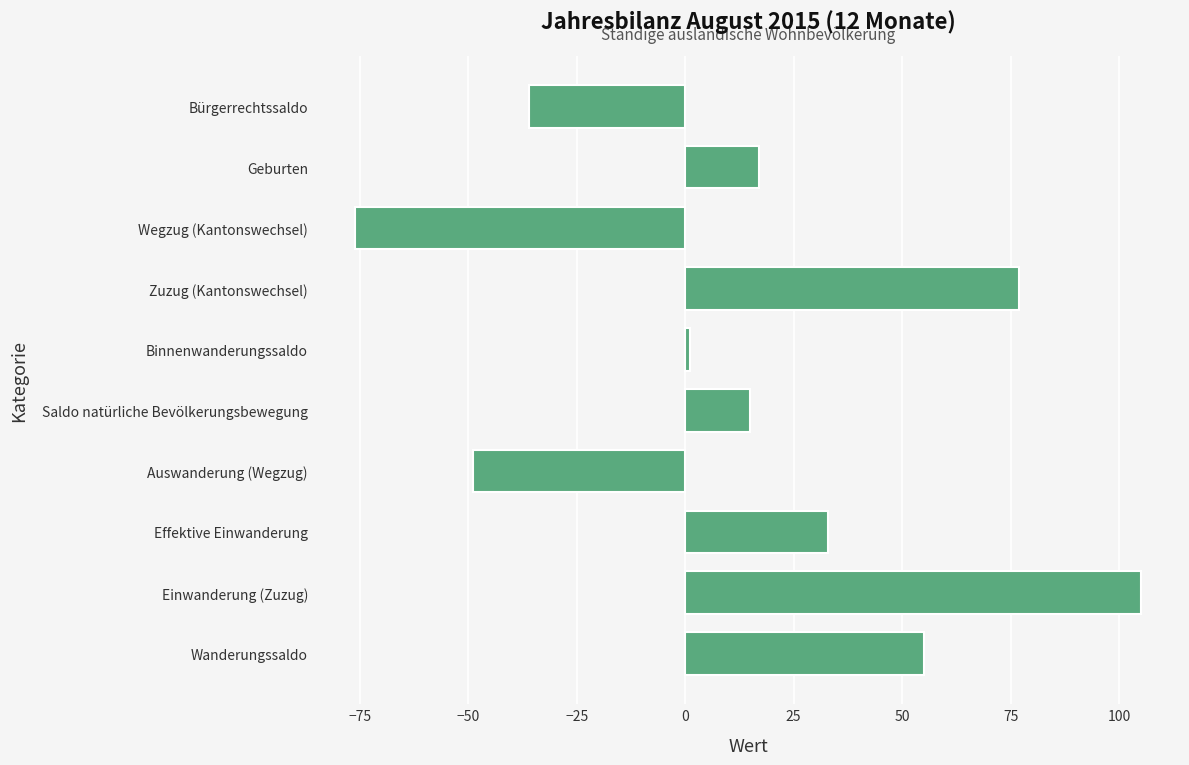

At which category does the chart reach its minimum across all series?

Wegzug (Kantonswechsel)